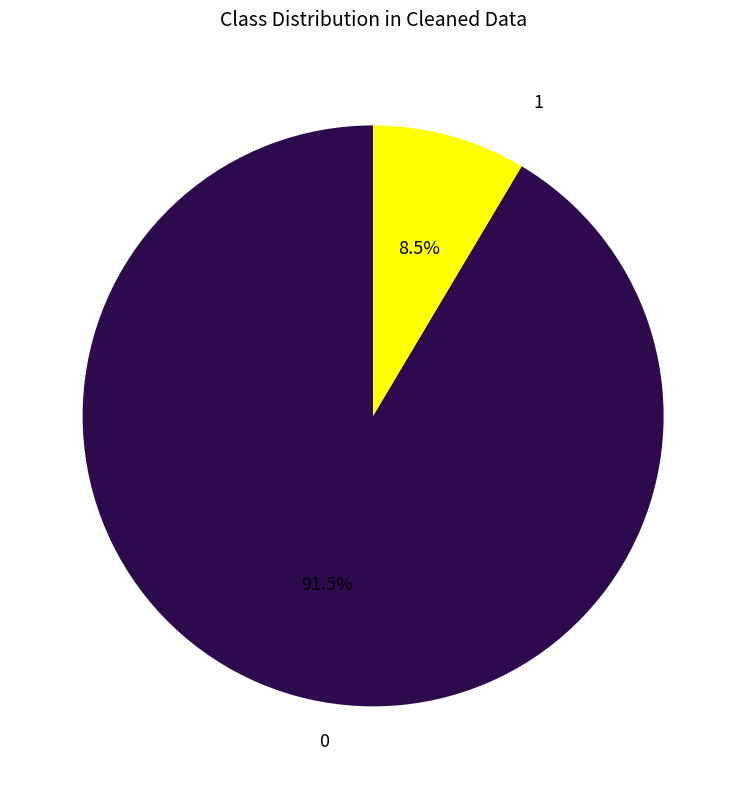

Does 1 represent more than half of the total?

No